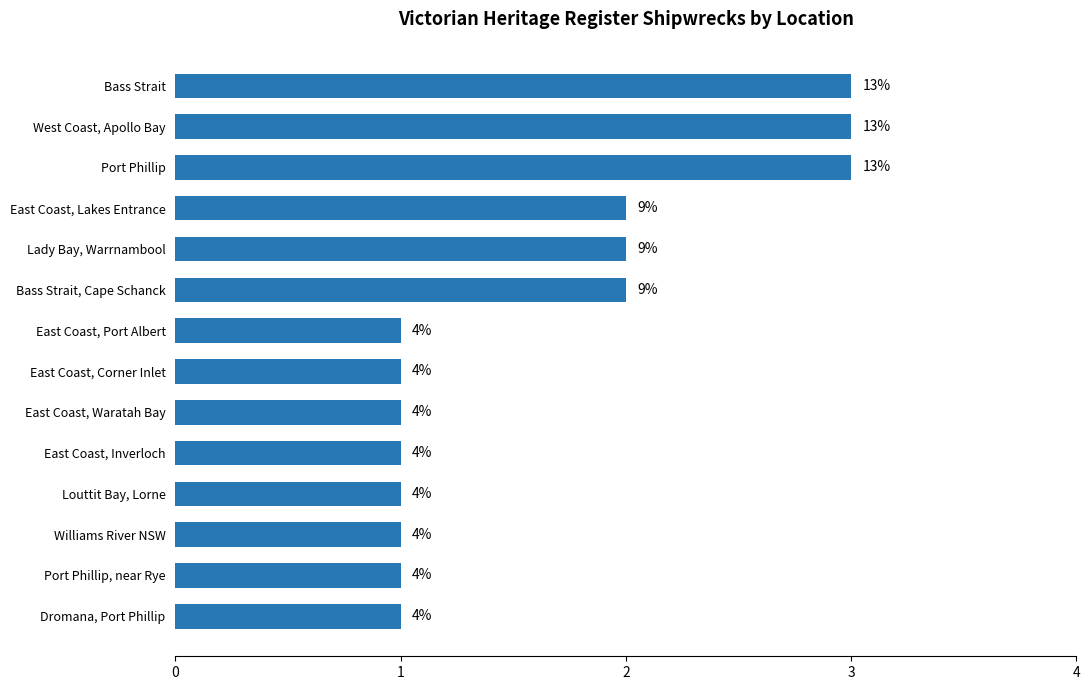

Count the values in the range 1 to 2.

11